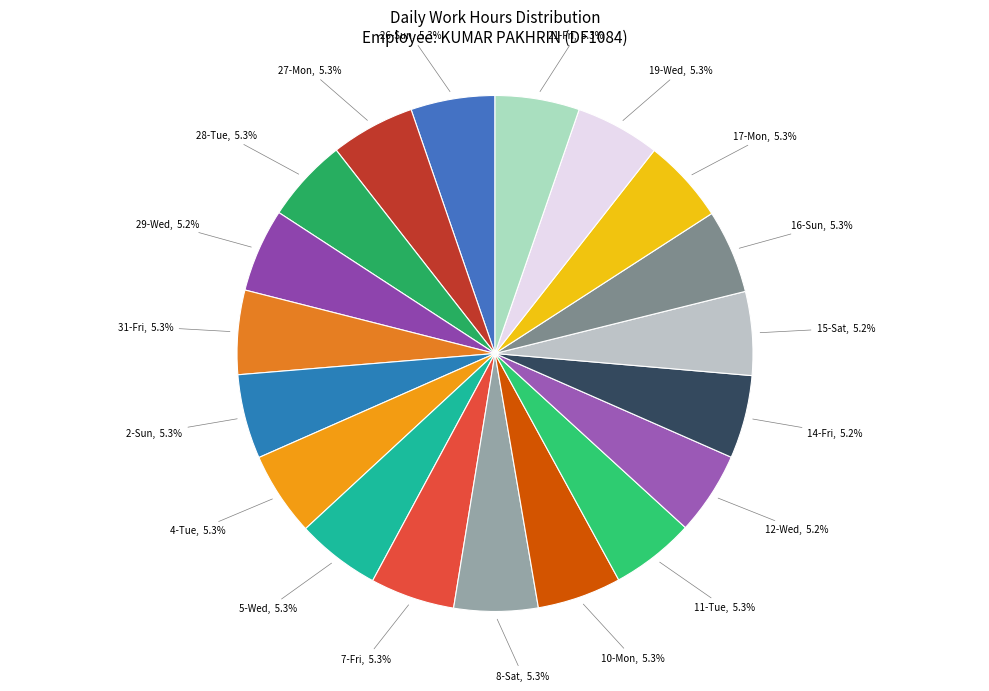

Combined, what portion of the pie is 17-Mon and 10-Mon?

10.6%